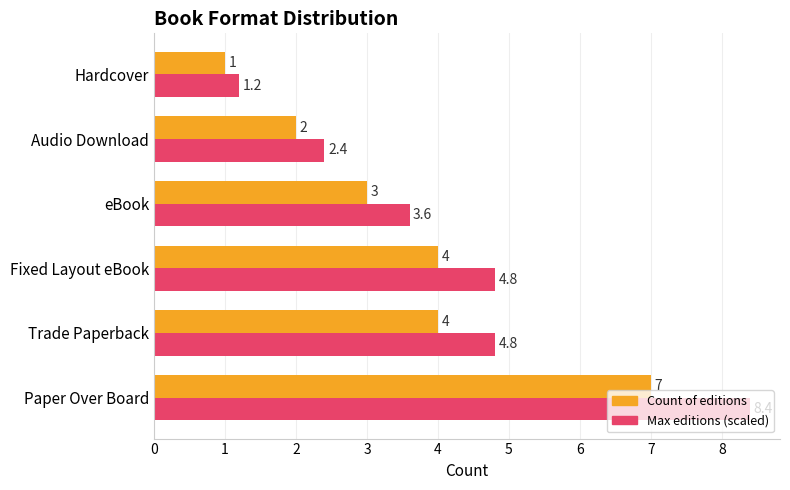

How many data points in Max editions (scaled) are less than 4?

3